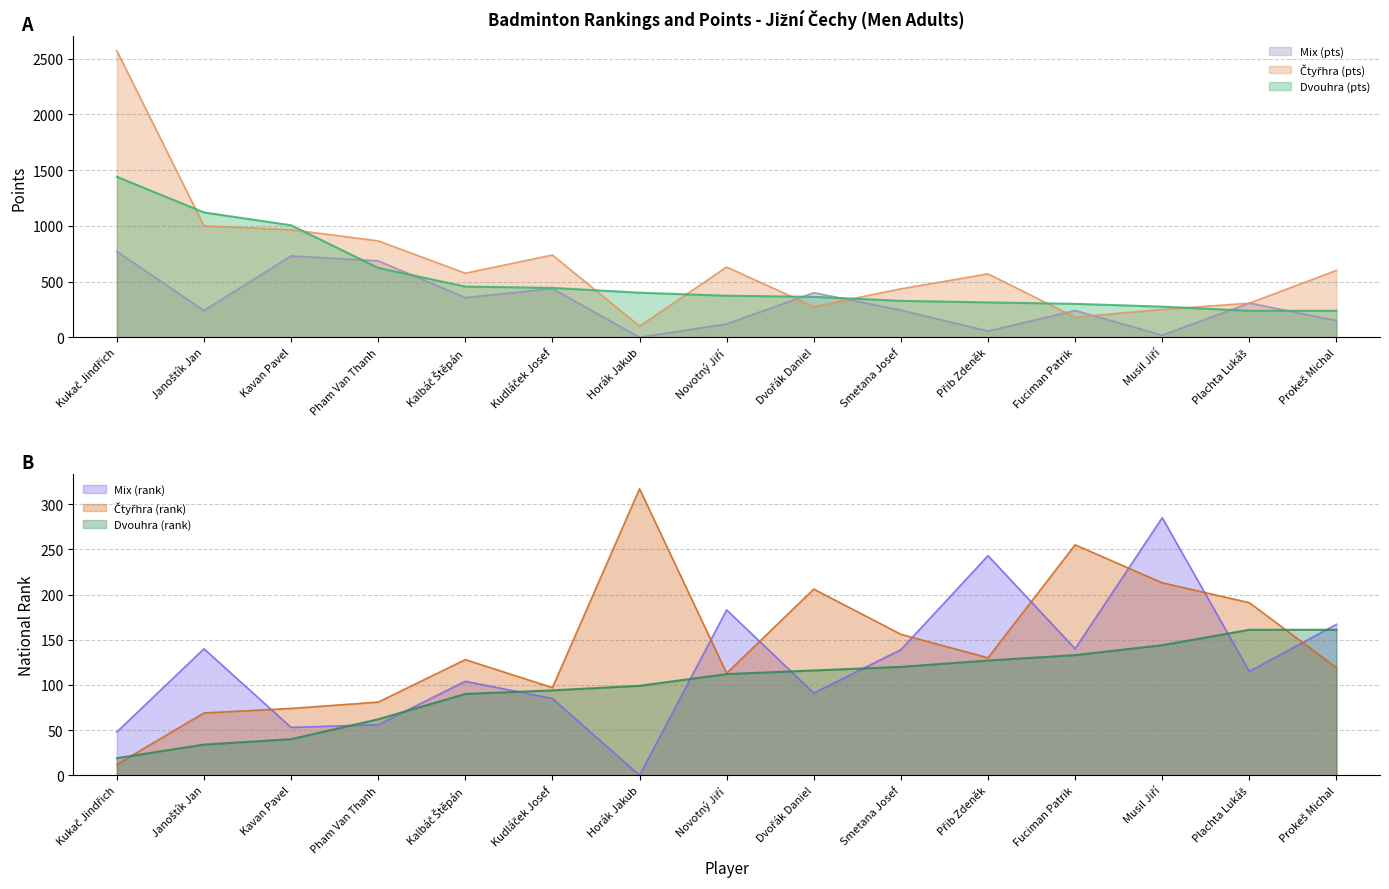

Which series changed the most between Horák Jakub and Fuciman Patrik?

Mix (pts)